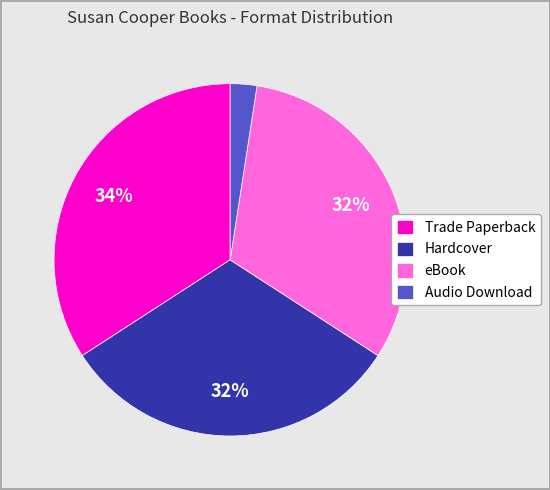

Is there any slice that represents more than half of the pie?

No